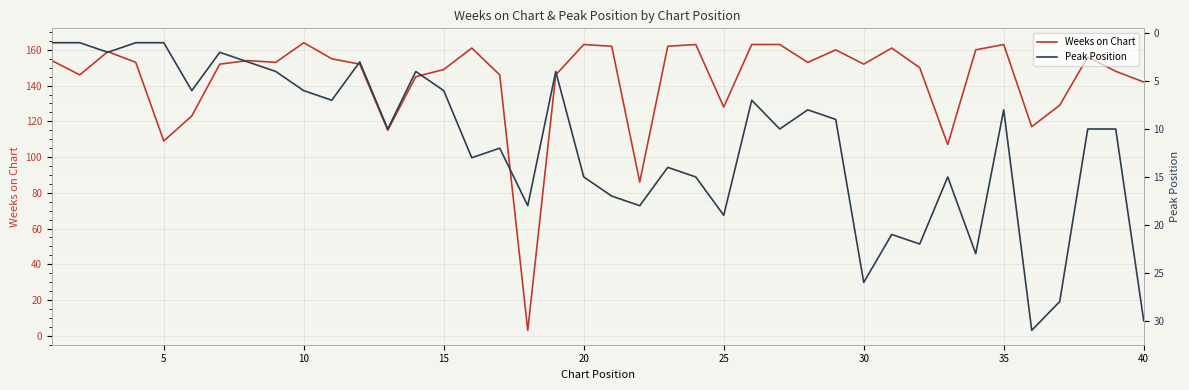

The Weeks on Chart series shows 149 at 15. True or false?

True